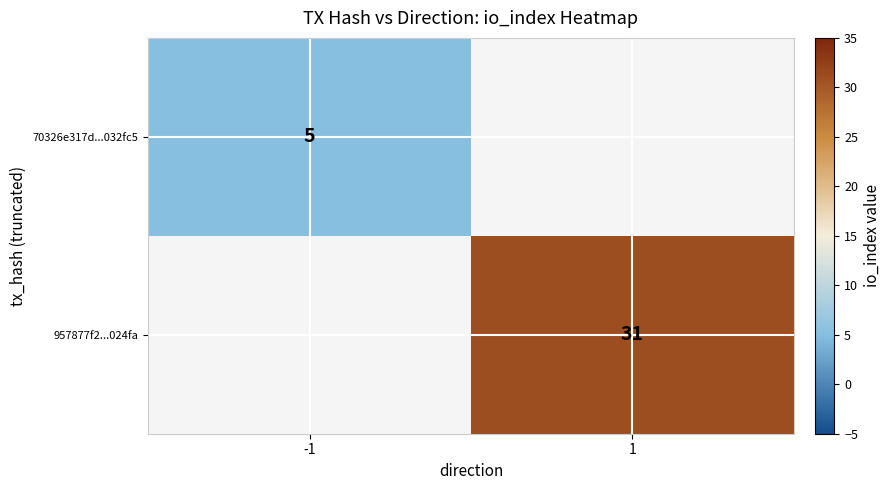

True or false: 957877f2...024fa has a value of 31 at 1.

True